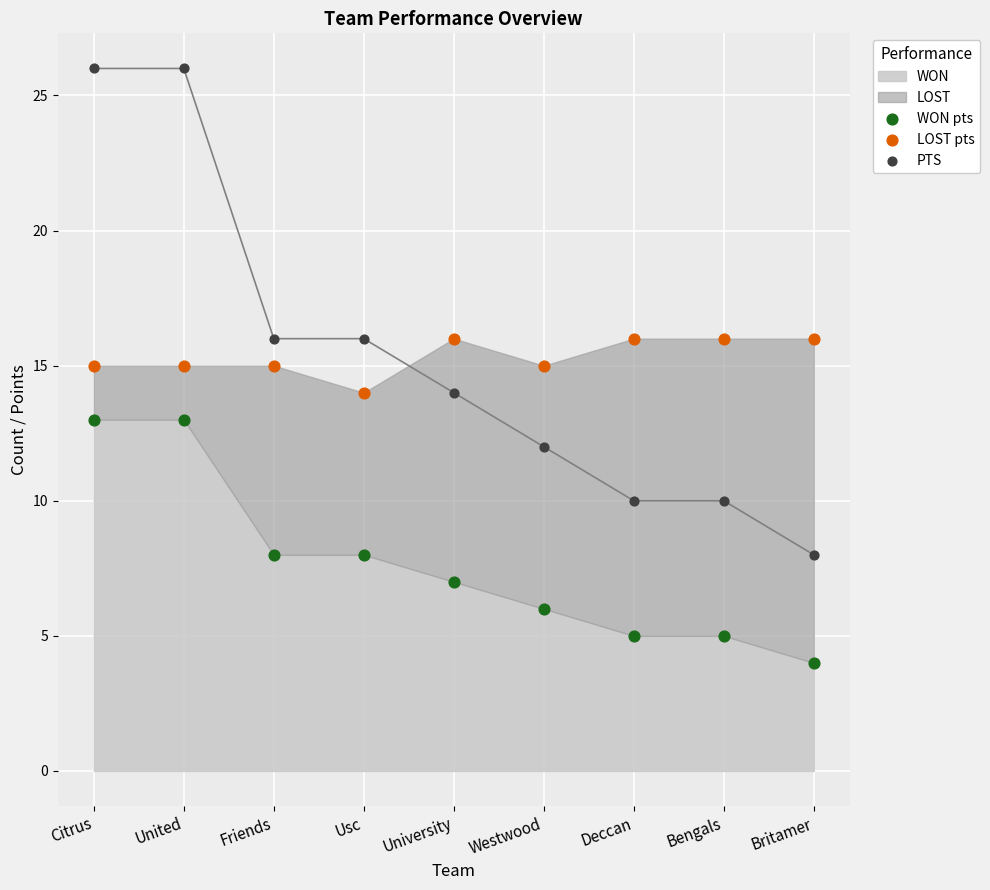

Which series reaches the minimum Y coordinate?

WON pts